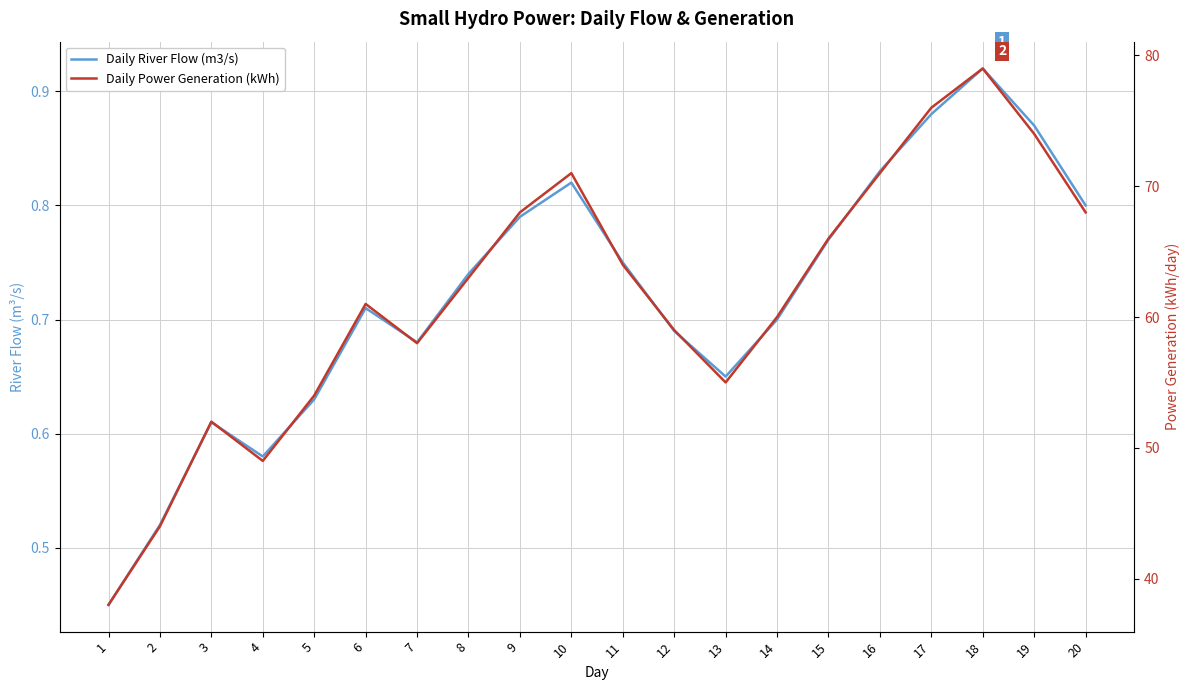

List the series in order of their peak value, highest first.

Daily Power Generation (kWh), Daily River Flow (m3/s)